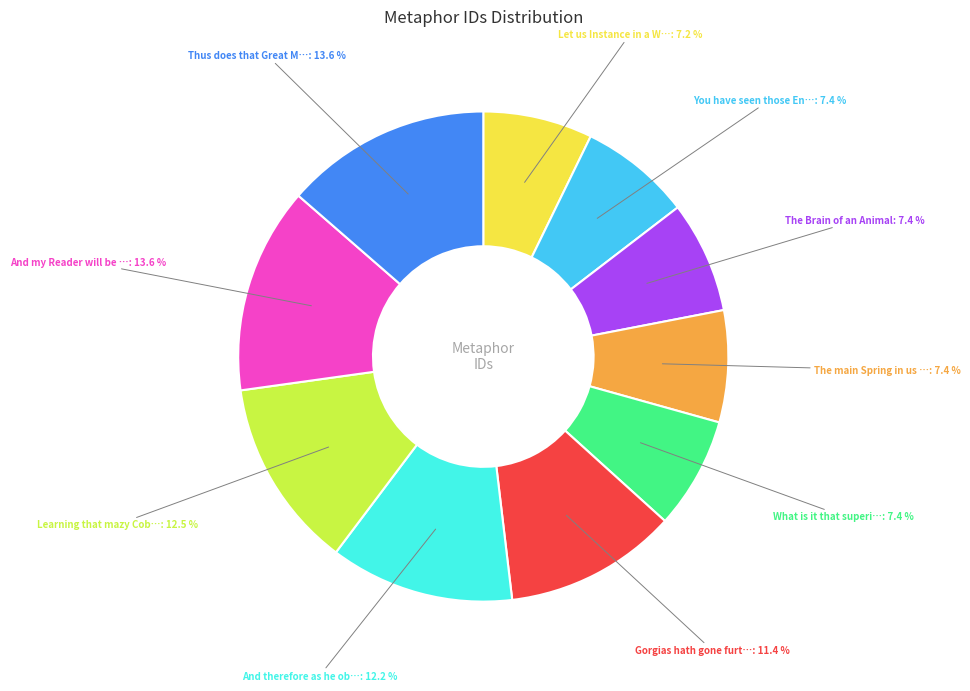

Is there any slice that represents more than half of the pie?

No